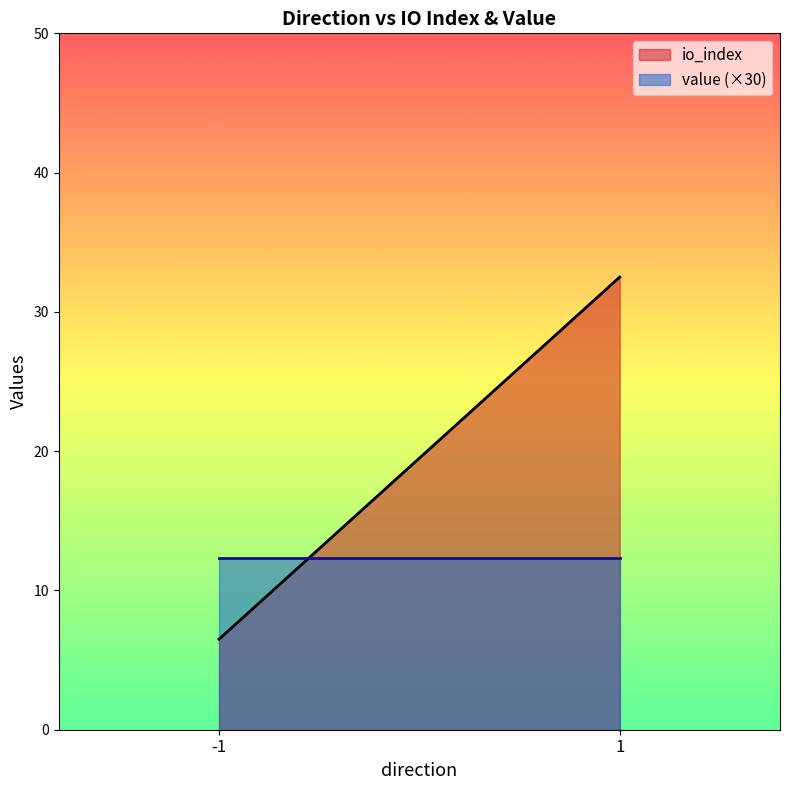

Does the chart display data point markers on the line(s)?

No